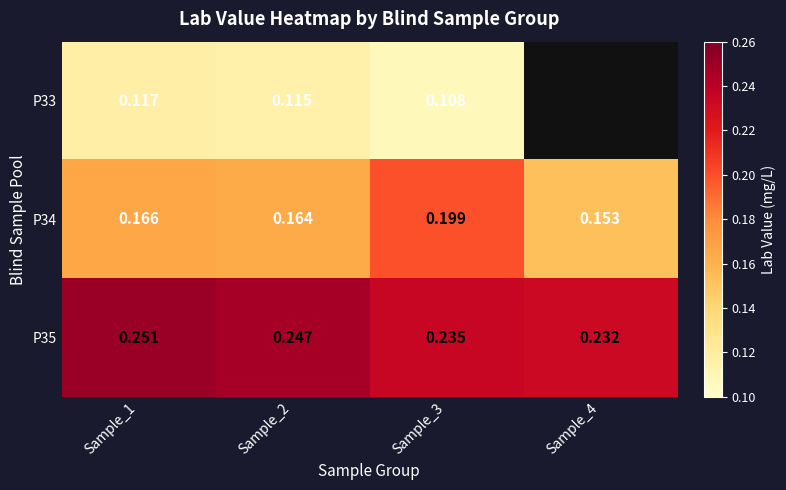

Is the value of P35 at Sample_4 greater than the value of P33 at Sample_1?

Yes